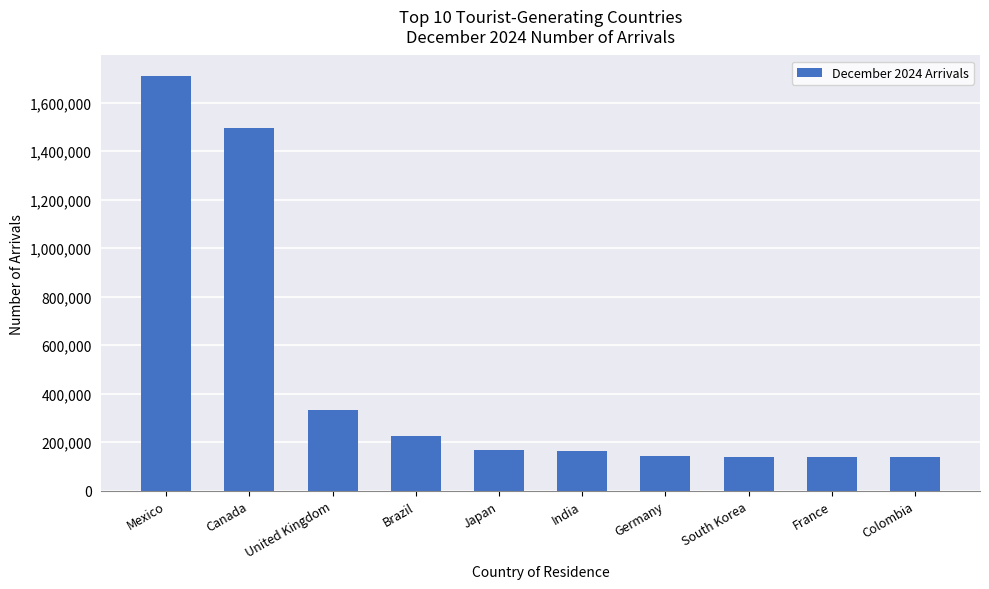

What is the smallest value displayed?

138026